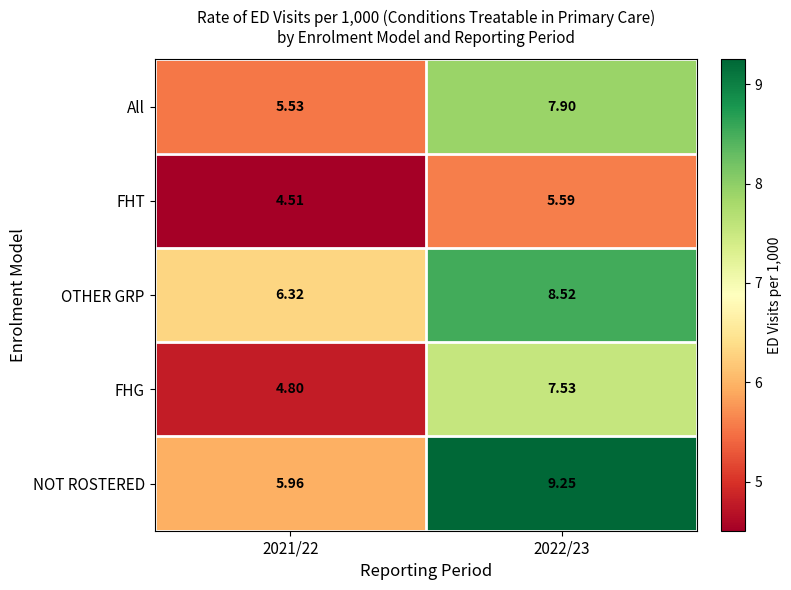

Rank the series by their maximum value, from lowest to highest.

FHT, FHG, All, OTHER GRP, NOT ROSTERED